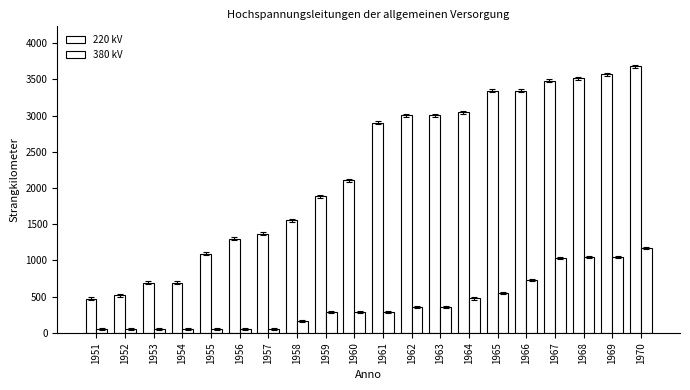

How many values in the 220 kV series are below 2899?

10